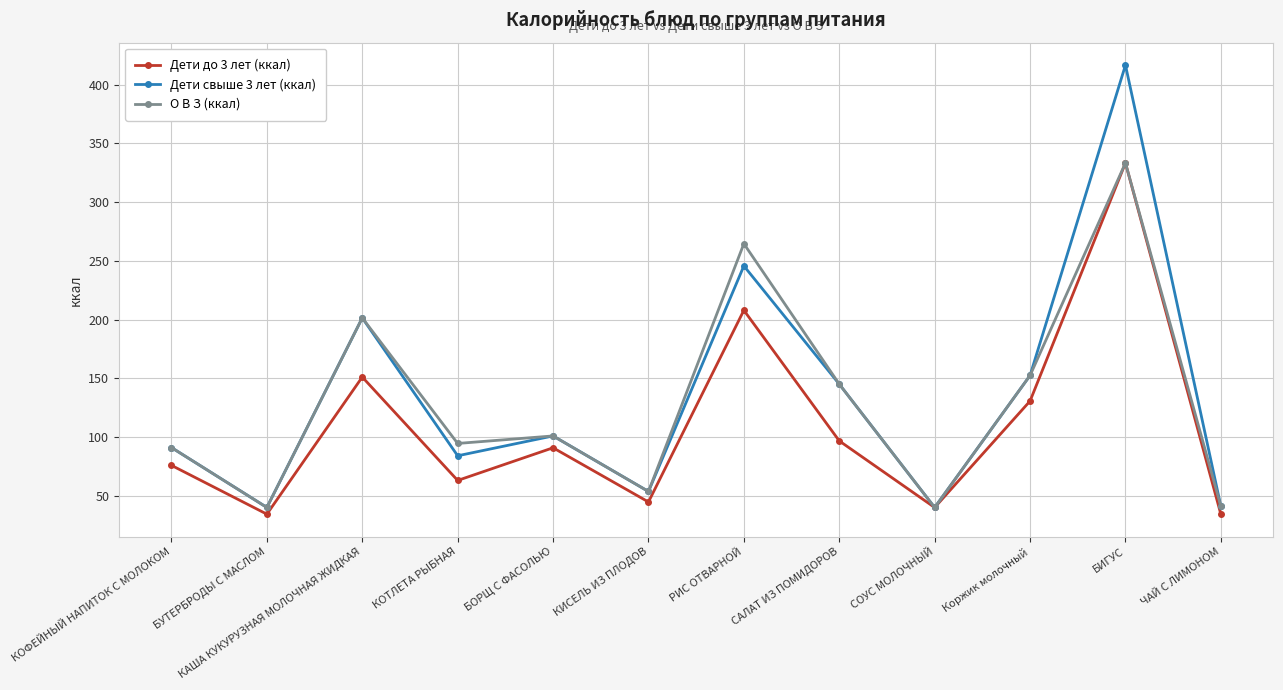

Does the chart have visible grid lines?

Yes